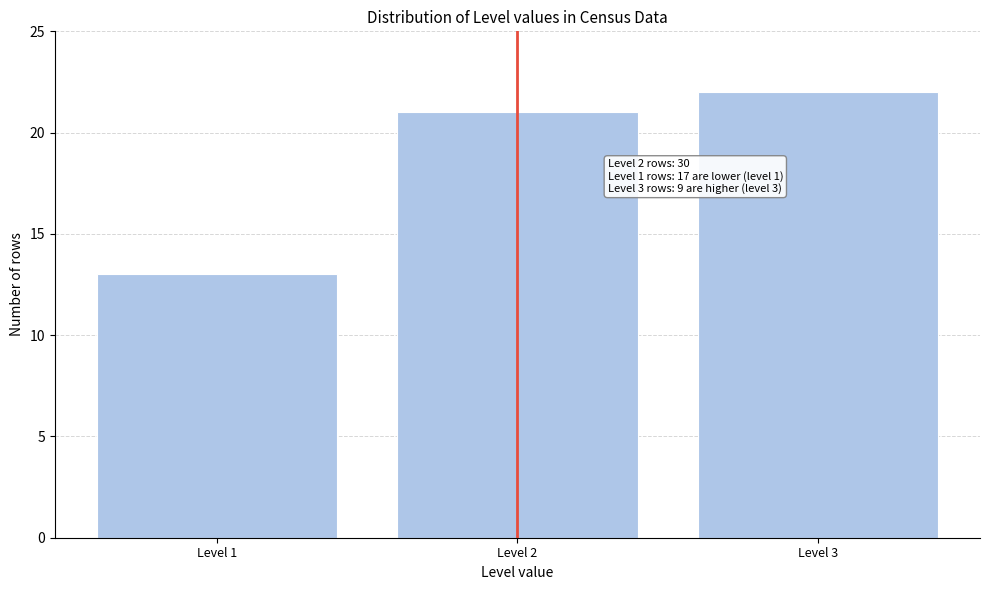

Reading right to left, transcribe all the data shown in this chart.

Level 3=22	Level 2=21	Level 1=13